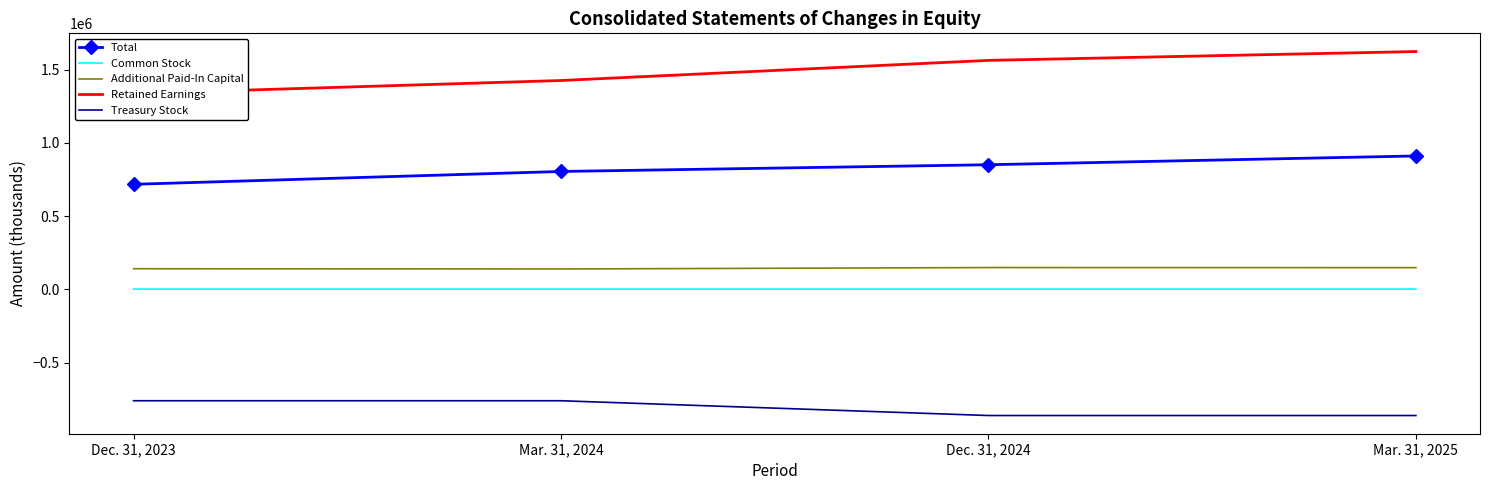

True or false: Retained Earnings has more than 0 points higher than both neighbors.

False